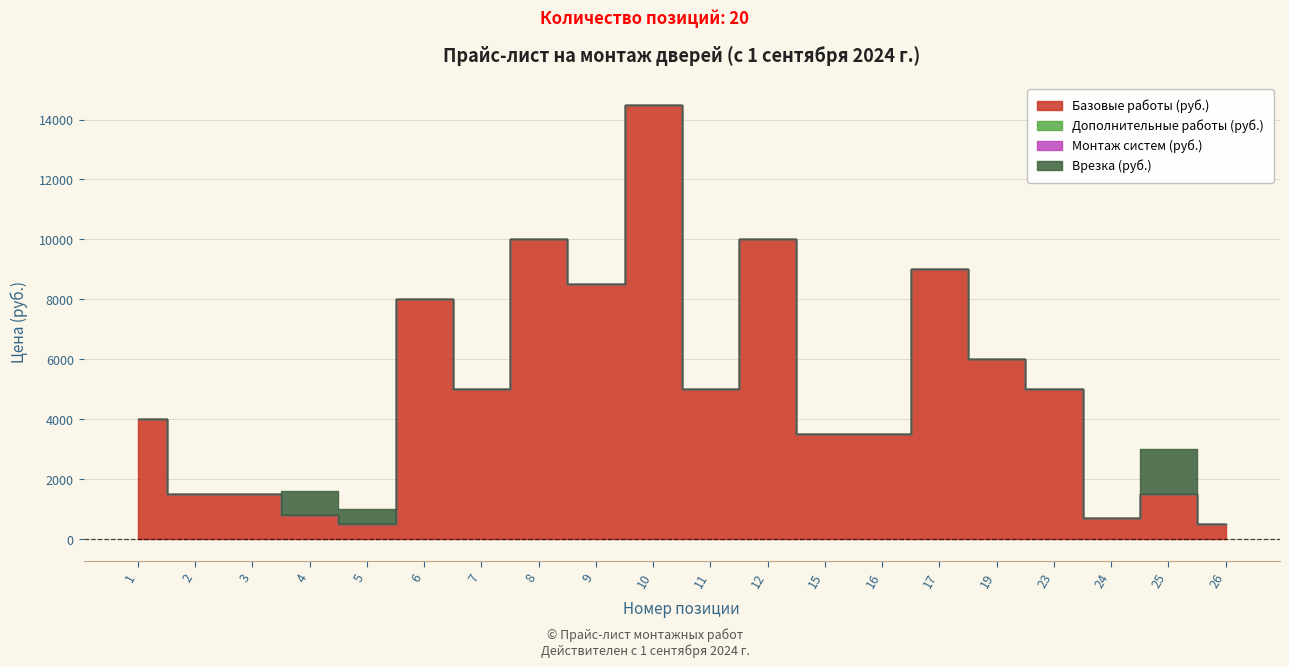

Between 4 and 12, which series saw the biggest shift?

Базовые работы (руб.)